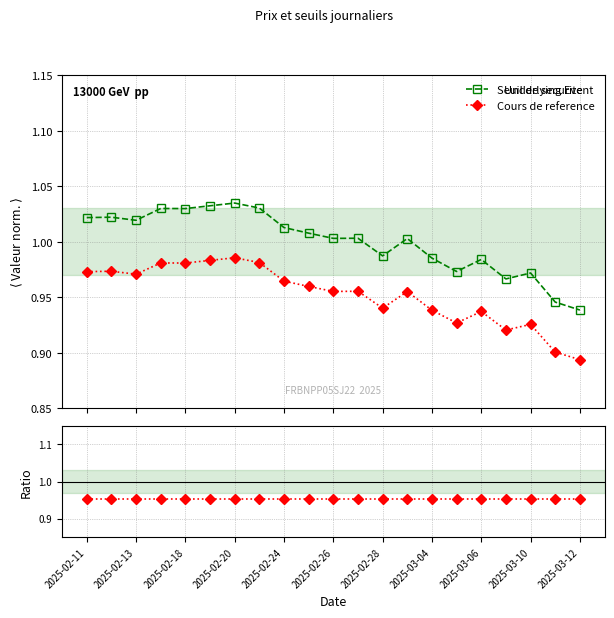

True or false: Seuil de securite and Cours de reference cross at least once.

False